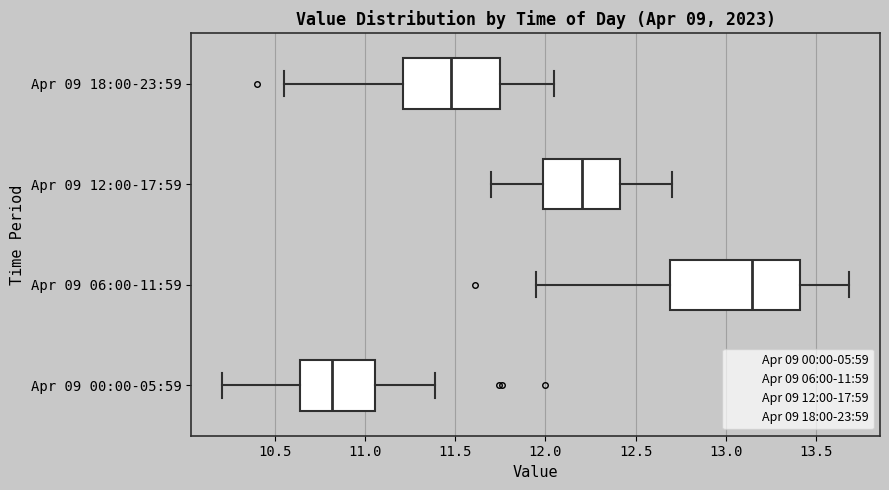

Where does the right whisker of the box for Apr 09 00:00-05:59 end on the x-axis? The values are not printed on the chart, so give them approximately, as read against the axis.

11.40